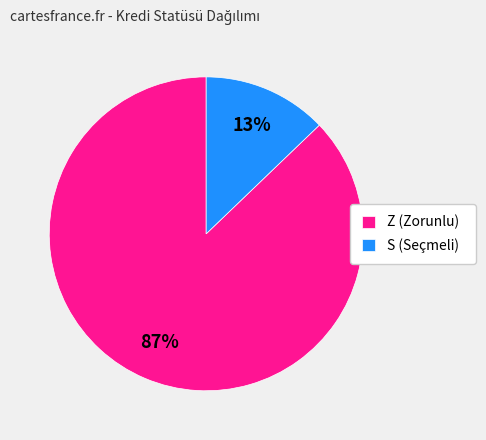

True or false: Z (Zorunlu) accounts for 87% of the total.

True